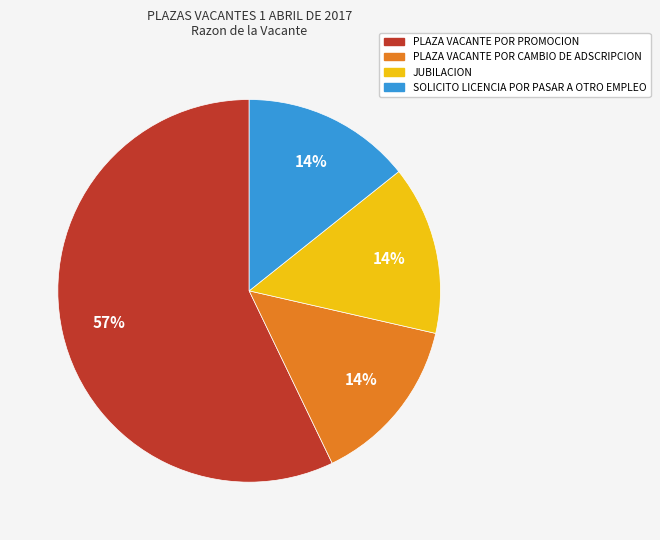

Does any single category account for the majority?

Yes